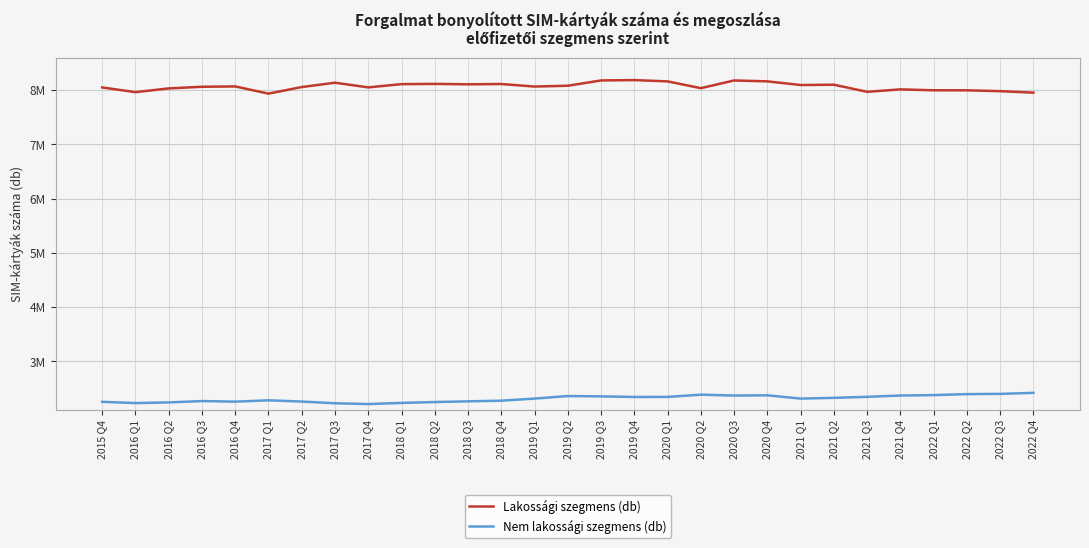

True or false: Nem lakossági szegmens (db) and Lakossági szegmens (db) intersect in this chart.

False